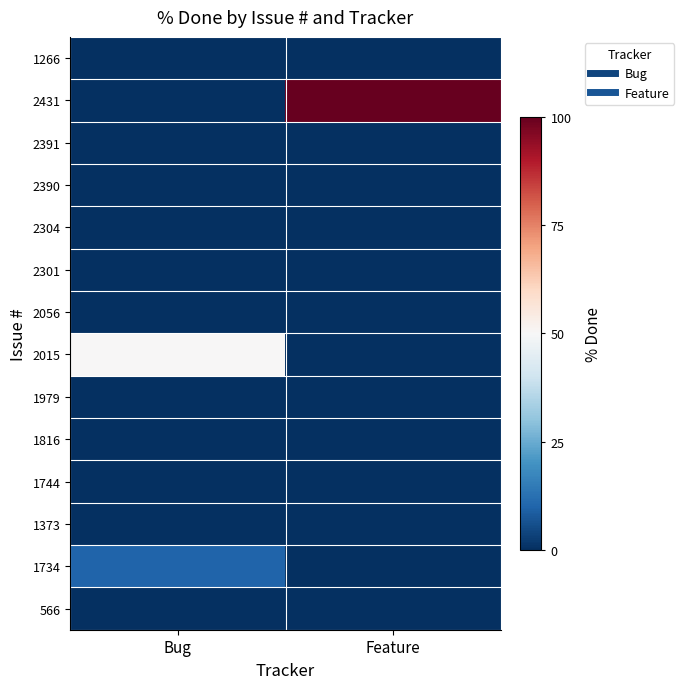

Reading right to left, what are all the values shown in this chart?

1266: Feature=0	Bug=0
2431: Feature=100	Bug=0
2391: Feature=0	Bug=0
2390: Feature=0	Bug=0
2304: Feature=0	Bug=0
2301: Feature=0	Bug=0
2056: Feature=0	Bug=0
2015: Feature=0	Bug=50
1979: Feature=0	Bug=0
1816: Feature=0	Bug=0
1744: Feature=0	Bug=0
1373: Feature=0	Bug=0
1734: Feature=0	Bug=10
566: Feature=0	Bug=0